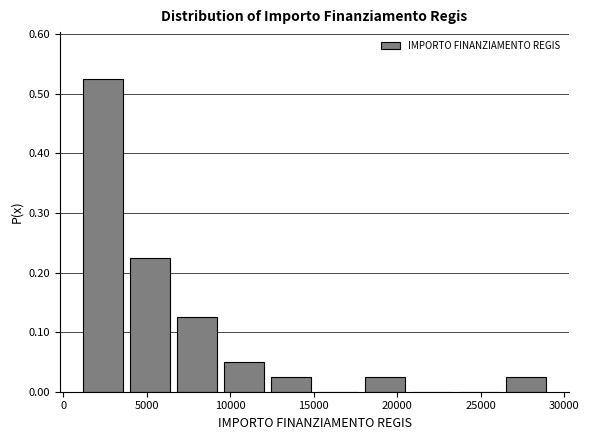

Reading left to right, transcribe this chart: for each bar, give the range it covers on the x-axis and its height. Neither the bar edges nor the heights are printed on the chart, so give them approximately, as read against the axes.

1000 to 4000: 0.53
4000 to 6500: 0.23
6500 to 9500: 0.13
9500 to 12000: 0.05
12000 to 15000: 0.03
15000 to 18000: 0
18000 to 20500: 0.03
20500 to 23500: 0
23500 to 26500: 0
26500 to 29000: 0.03